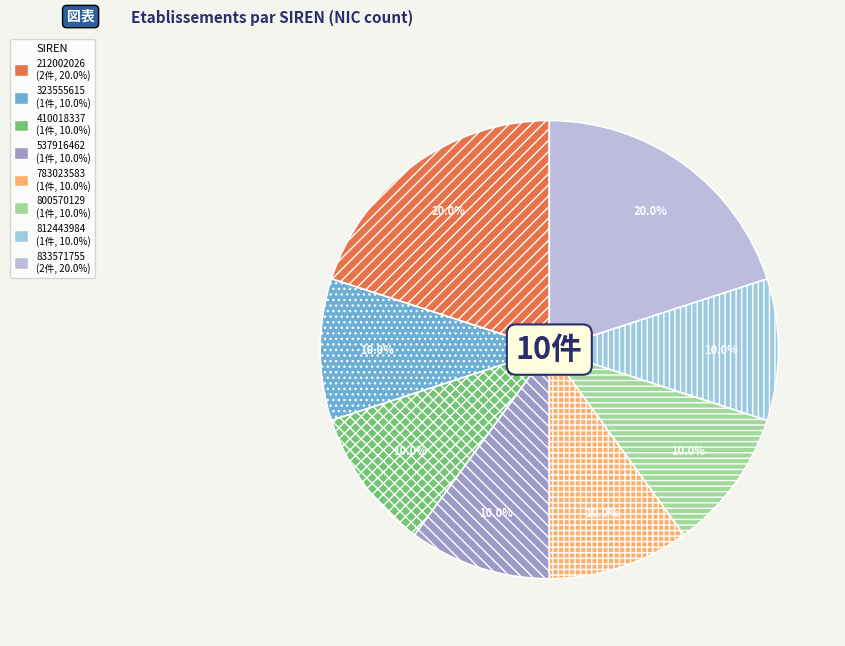

Is there a majority slice in this chart?

No